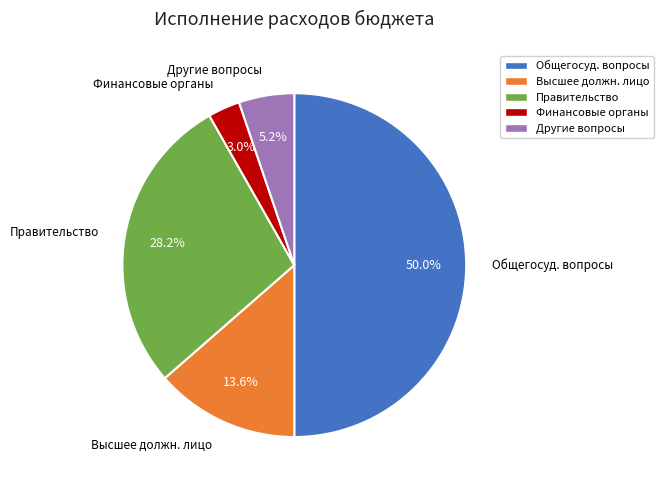

To the nearest percent, what is the difference between the largest and smallest slice percentages?

47%